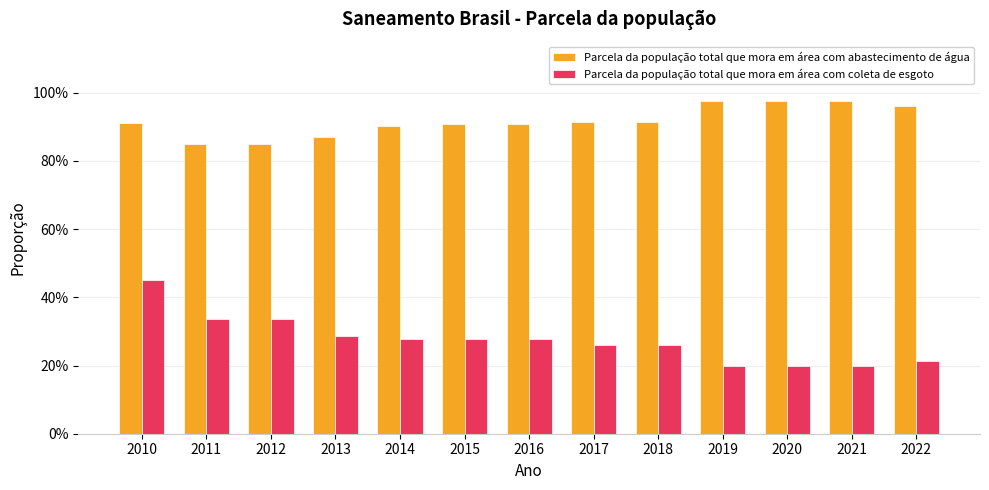

Are the bars grouped side by side (vs. stacked)?

Yes